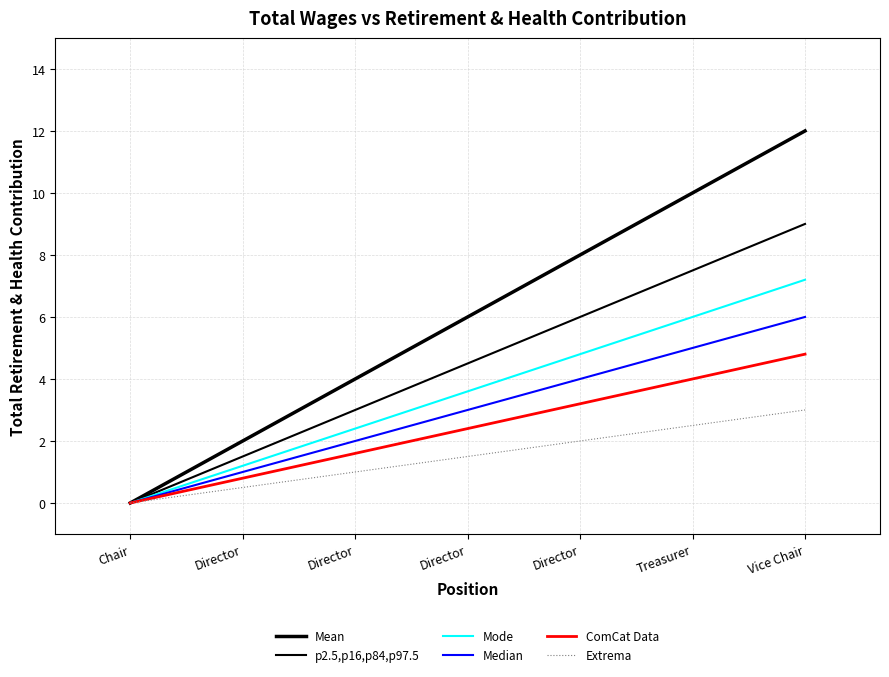

How many values in the Mean series are below 6?

3